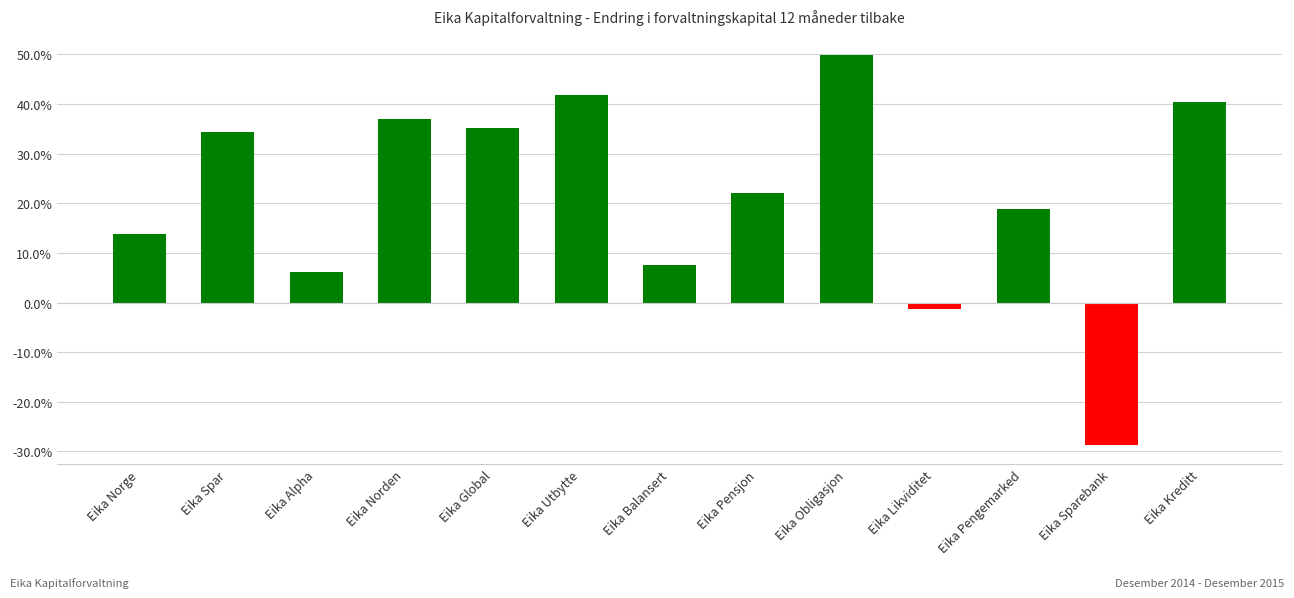

What is the value of the 4th bar from the left?

0.4